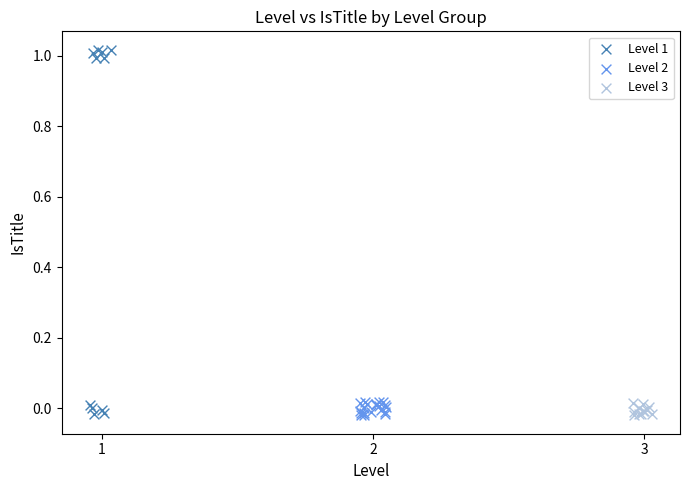

Which series reaches the maximum Y coordinate?

Level 1